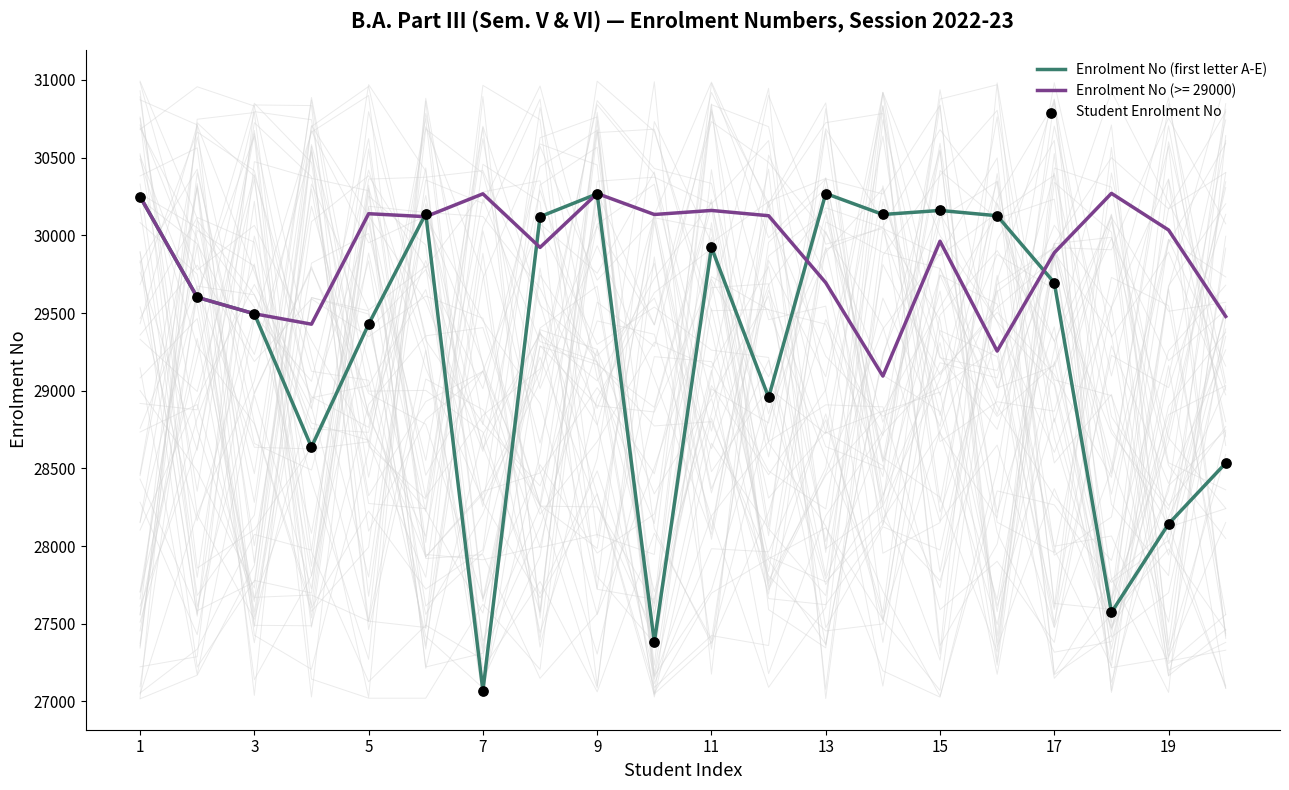

Which series reaches the maximum Y coordinate?

Enrolment No (first letter A-E)